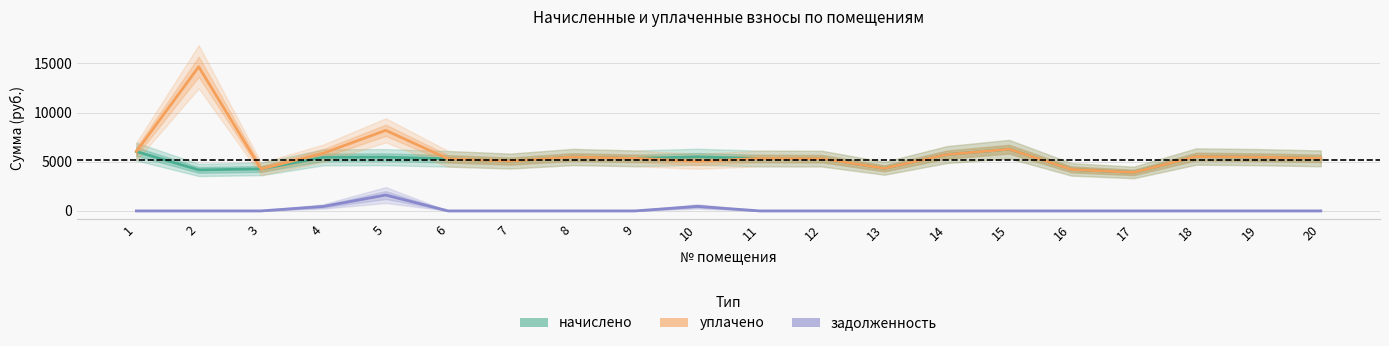

List the labels in order of задолженность value, largest first.

5, 10, 4, 1, 2, 3, 6, 7, 8, 9, 11, 12, 13, 14, 15, 16, 17, 18, 19, 20